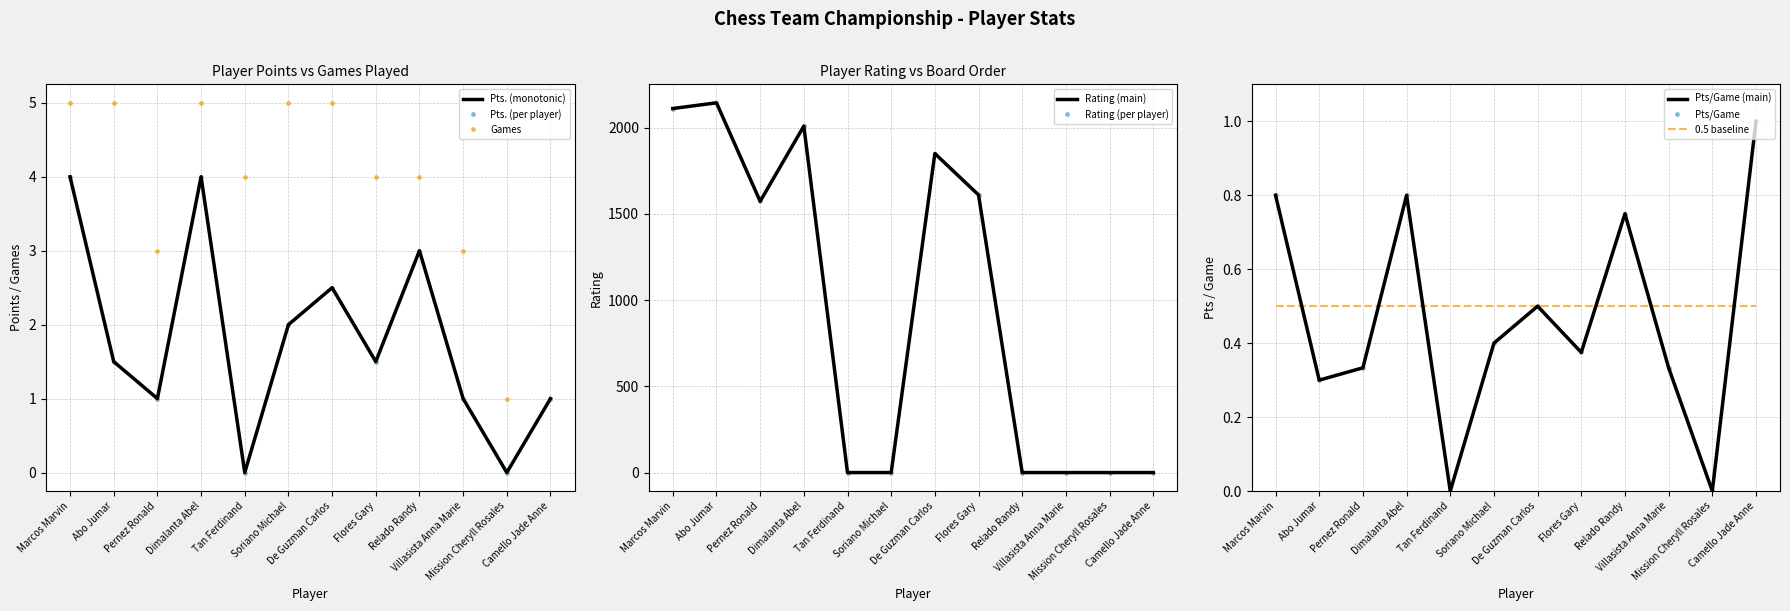

In Pts., how many points are higher than both neighbors (excluding endpoints)?

3